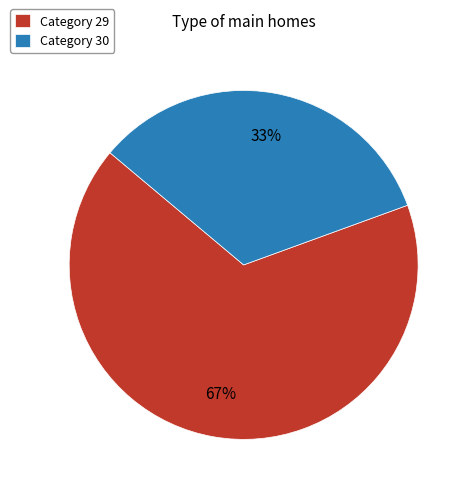

To the nearest percent, what portion does Category 29 represent?

67%